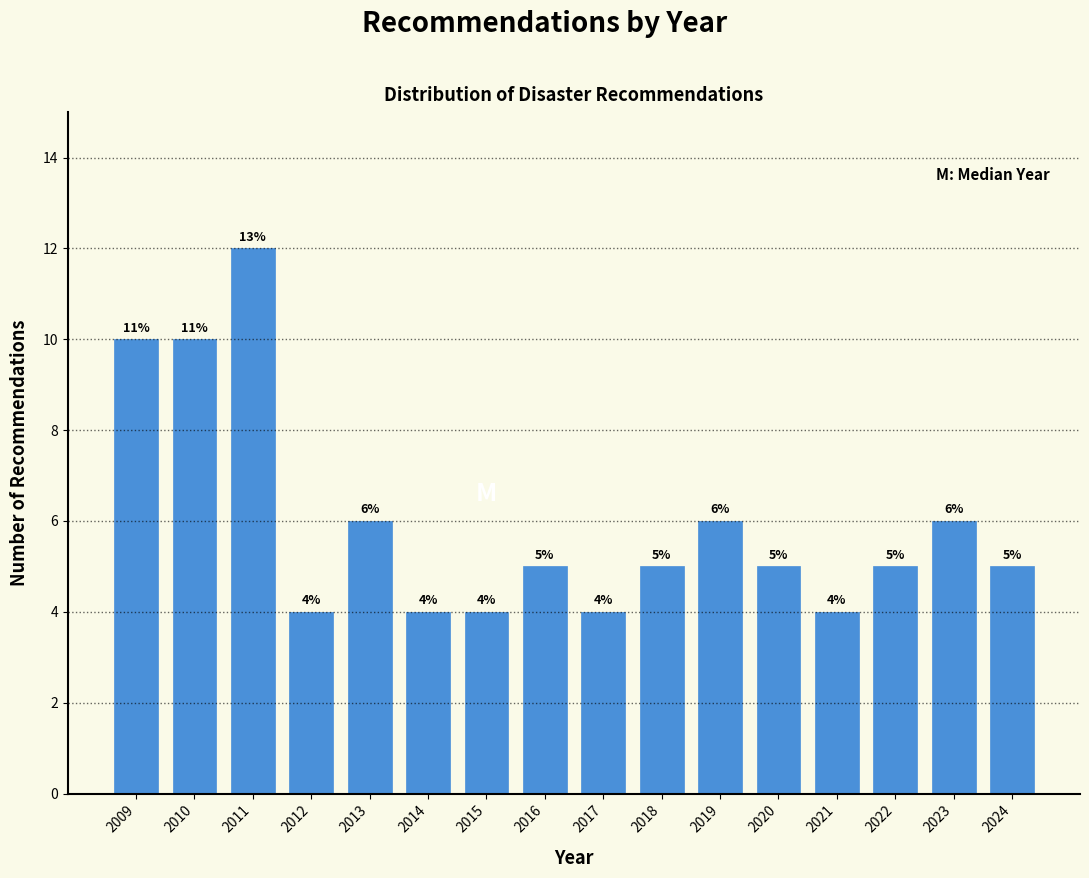

Reading left to right, what are all the values shown in this chart?

2009=10	2010=10	2011=12	2012=4	2013=6	2014=4	2015=4	2016=5	2017=4	2018=5	2019=6	2020=5	2021=4	2022=5	2023=6	2024=5